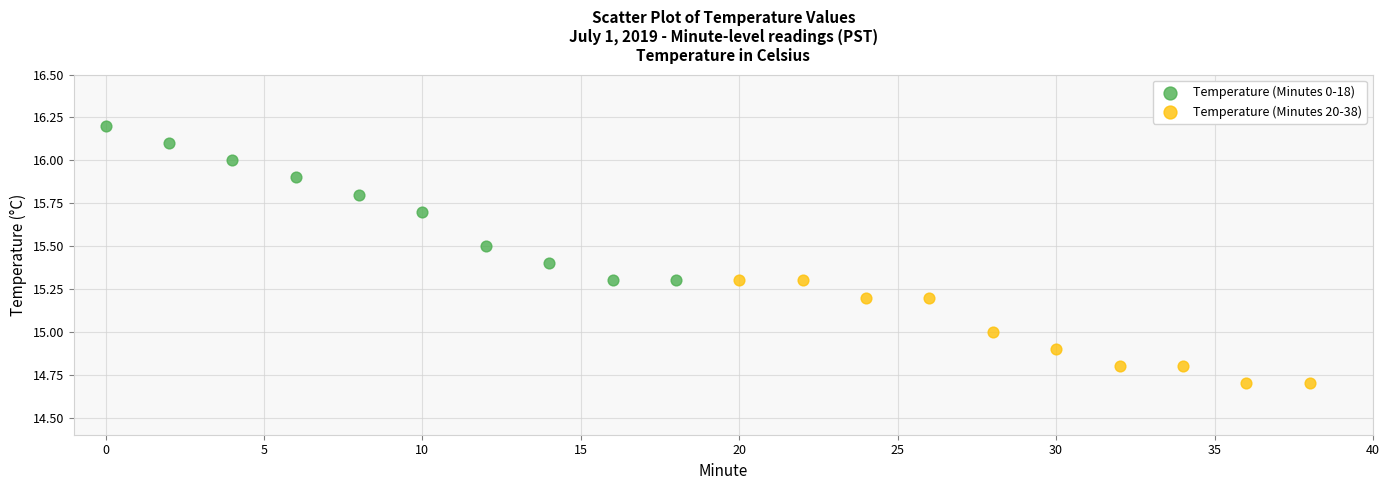

Which series reaches the maximum Y coordinate?

Temperature (Minutes 0-18)